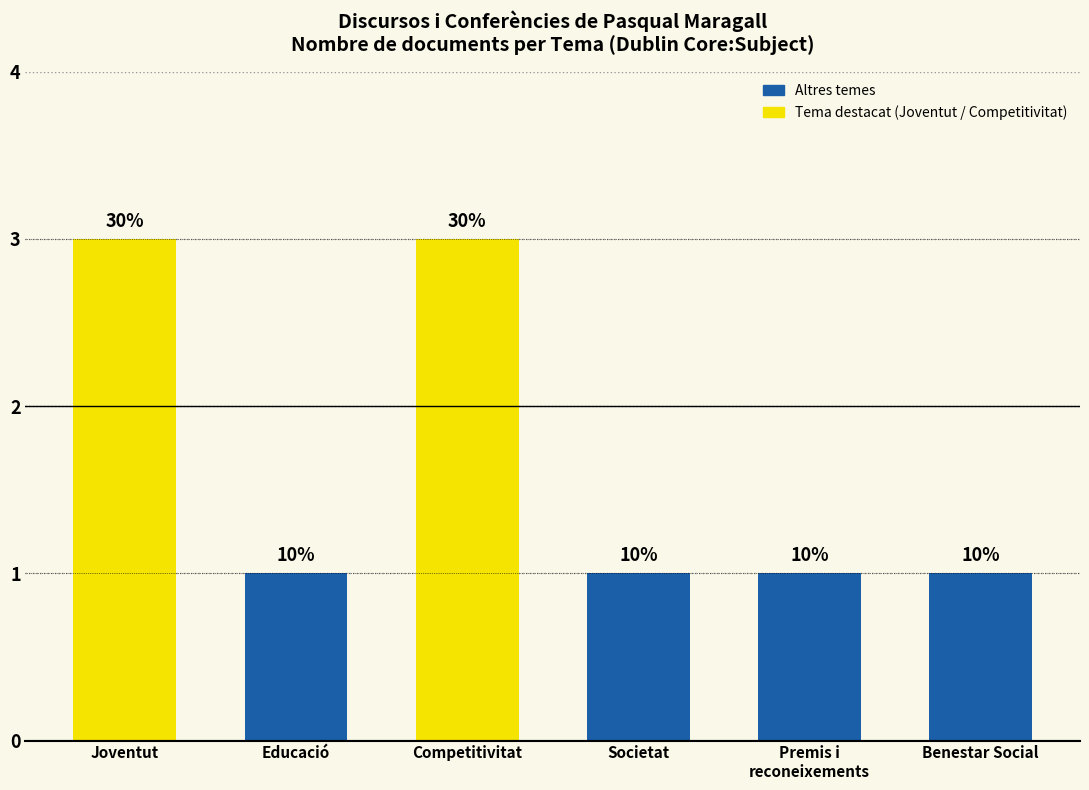

What position from the left is Benestar Social?

6